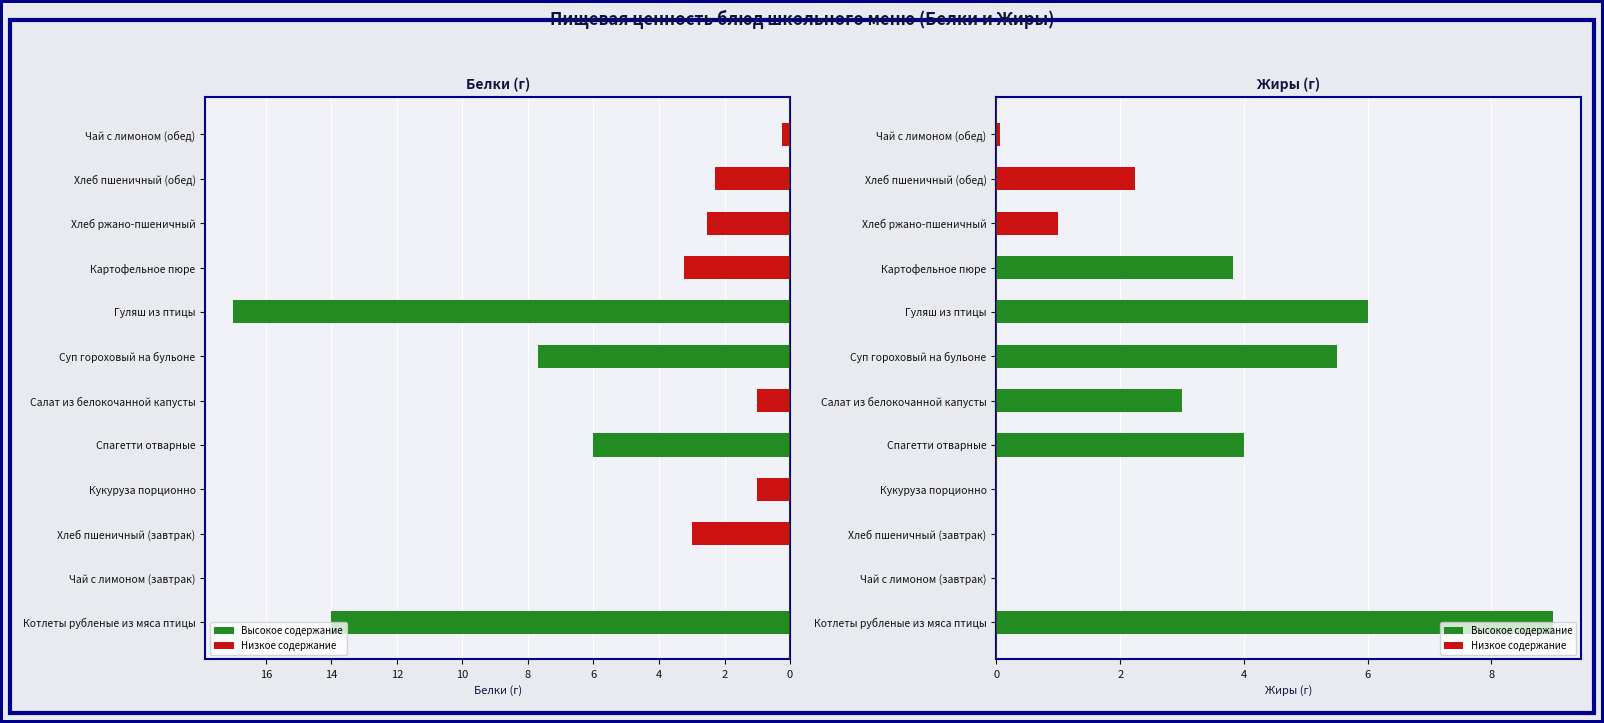

Read the Жиры value at 8.

4.0